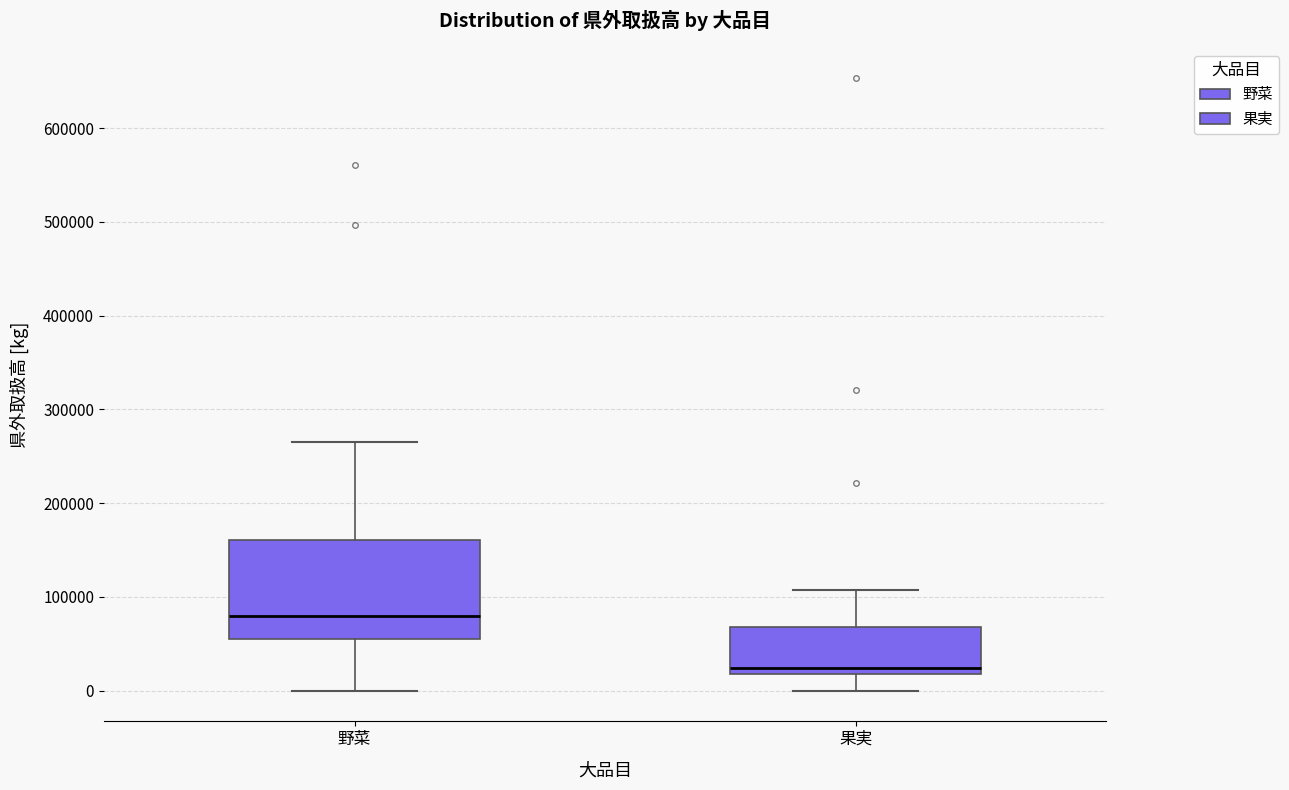

Which box is the tallest, from its lower edge to its upper edge?

野菜